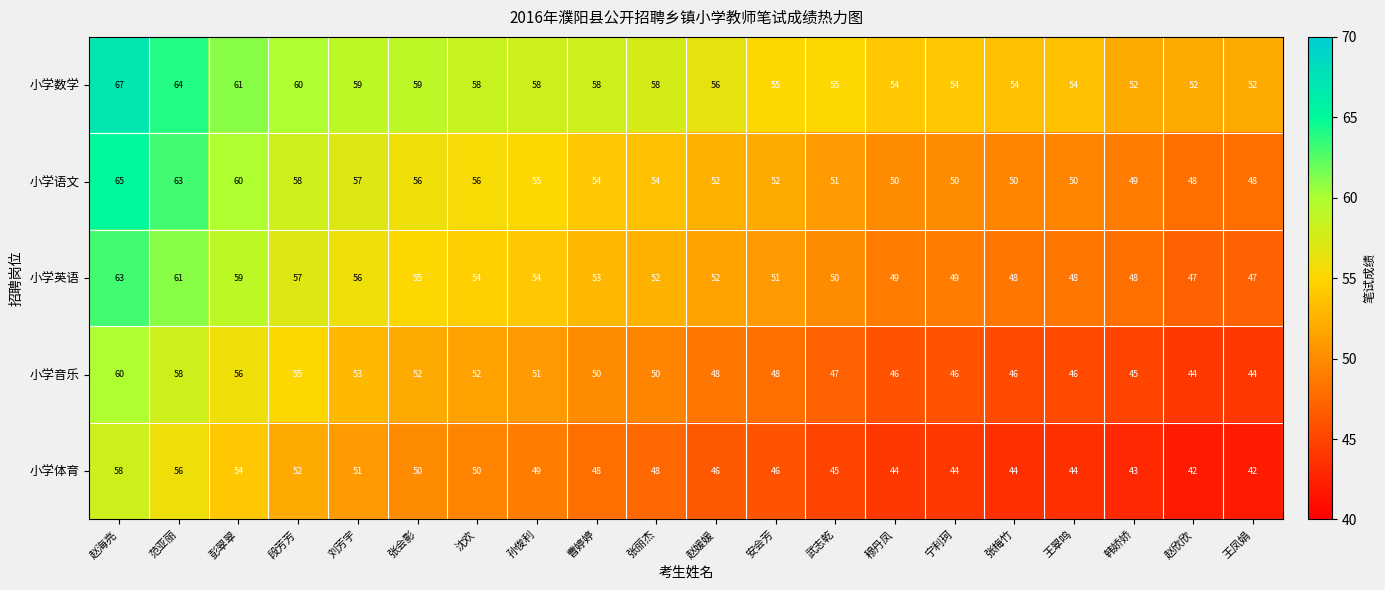

Rank the series by their maximum value, from highest to lowest.

小学数学, 小学语文, 小学英语, 小学音乐, 小学体育